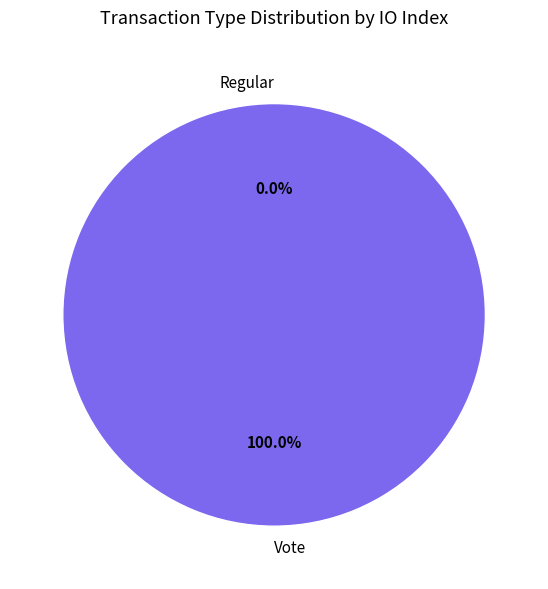

Does Regular represent more than half of the total?

No